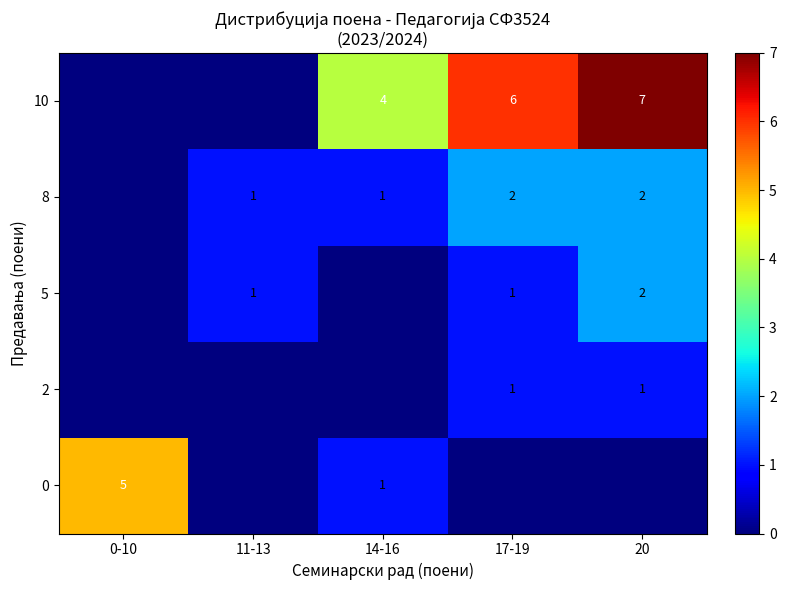

The value of 5 at 20 is 2. True or false?

True